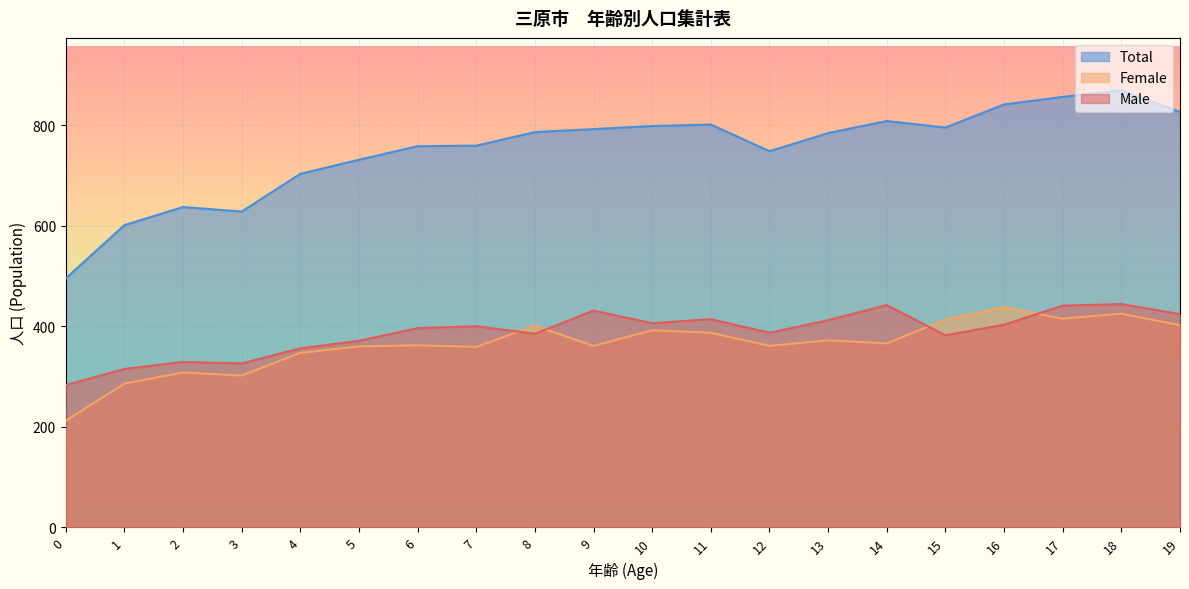

Reading left to right, list all the values displayed in this chart.

Male: 283	315	329	326	356	371	396	400	385	431	406	414	387	412	442	382	403	441	444	424
Female: 212	286	308	302	347	360	362	359	401	361	392	387	361	372	366	413	438	415	425	402
Total: 495	601	637	628	703	731	758	759	786	792	798	801	748	784	808	795	841	856	869	826